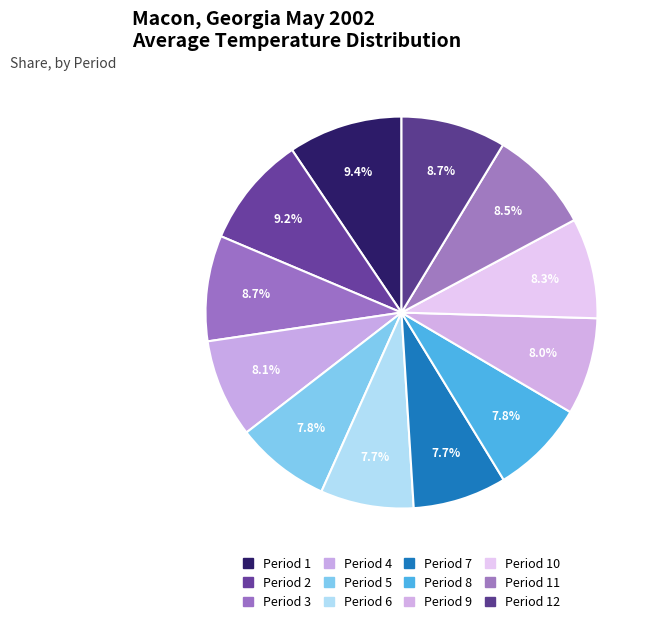

How many slices are in this pie chart?

12